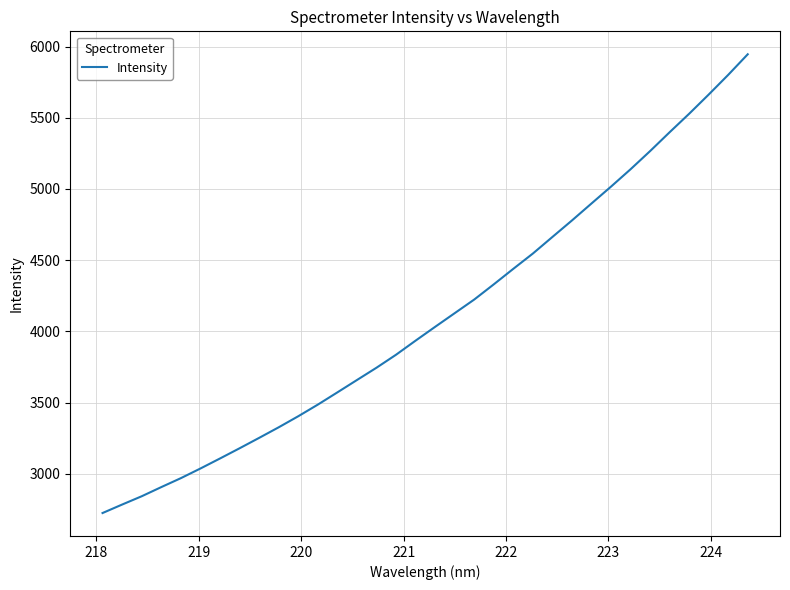

What is the smallest value displayed?

2724.3